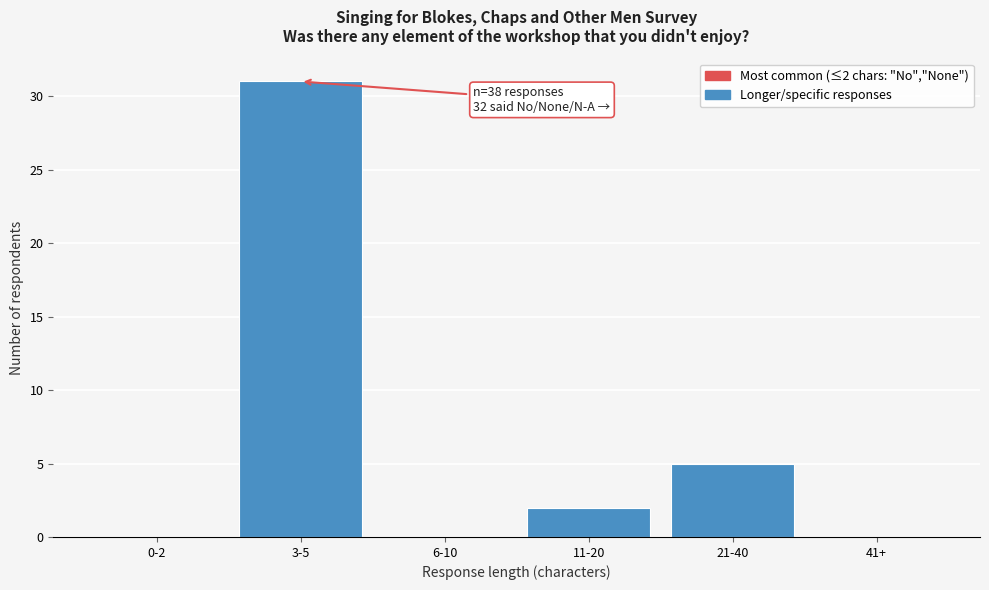

Reading left to right, list all the values displayed in this chart.

0-2=0	3-5=31	6-10=0	11-20=2	21-40=5	41+=0